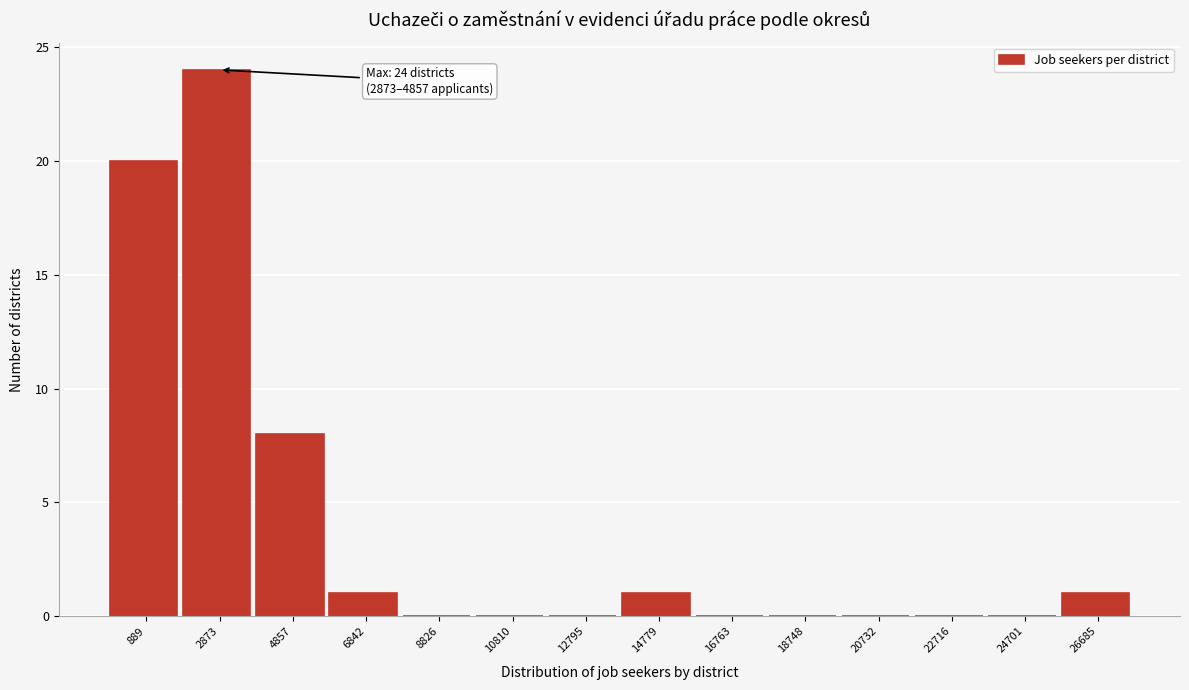

Reading left to right, list all the values displayed in this chart.

889=20	2873=24	4857=8	6842=1	8826=0	10810=0	12795=0	14779=1	16763=0	18748=0	20732=0	22716=0	24701=0	26685=1